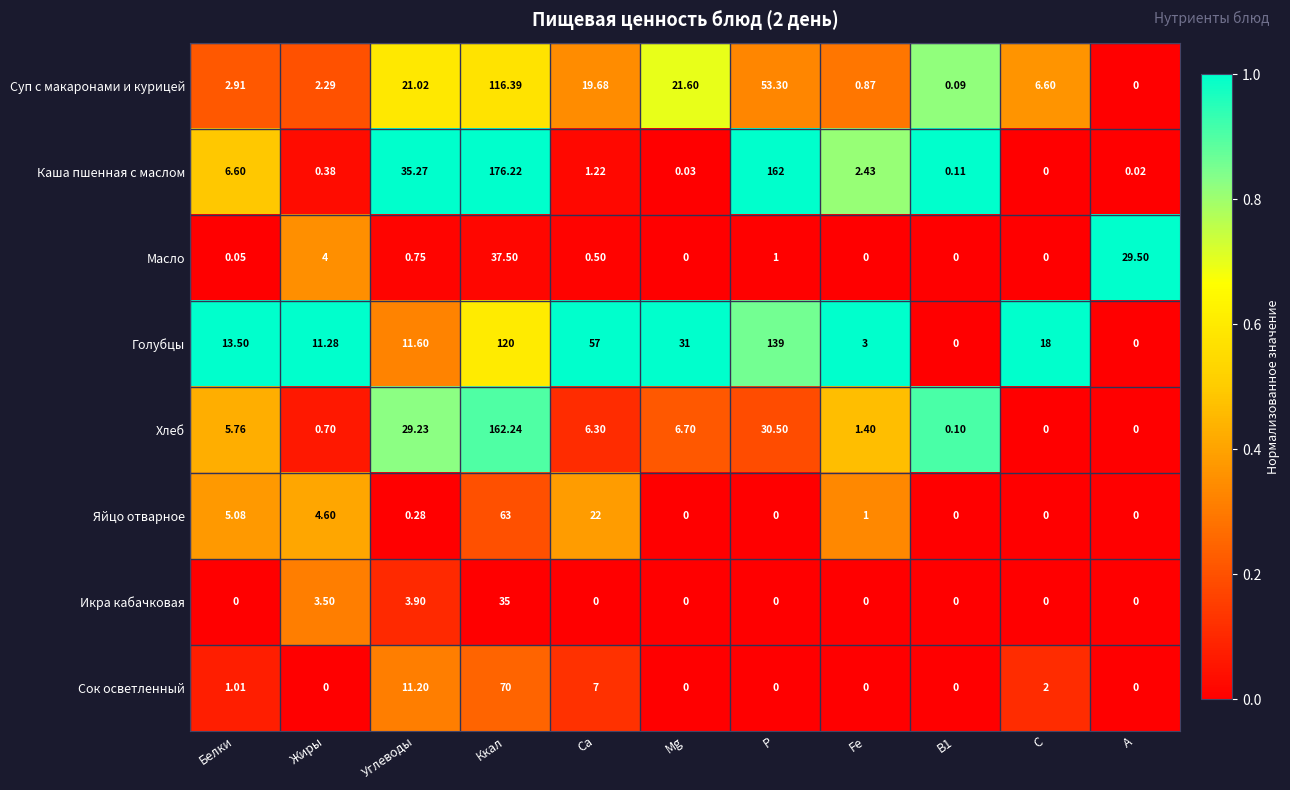

Which series has the largest range (max minus min)?

Каша пшенная с маслом